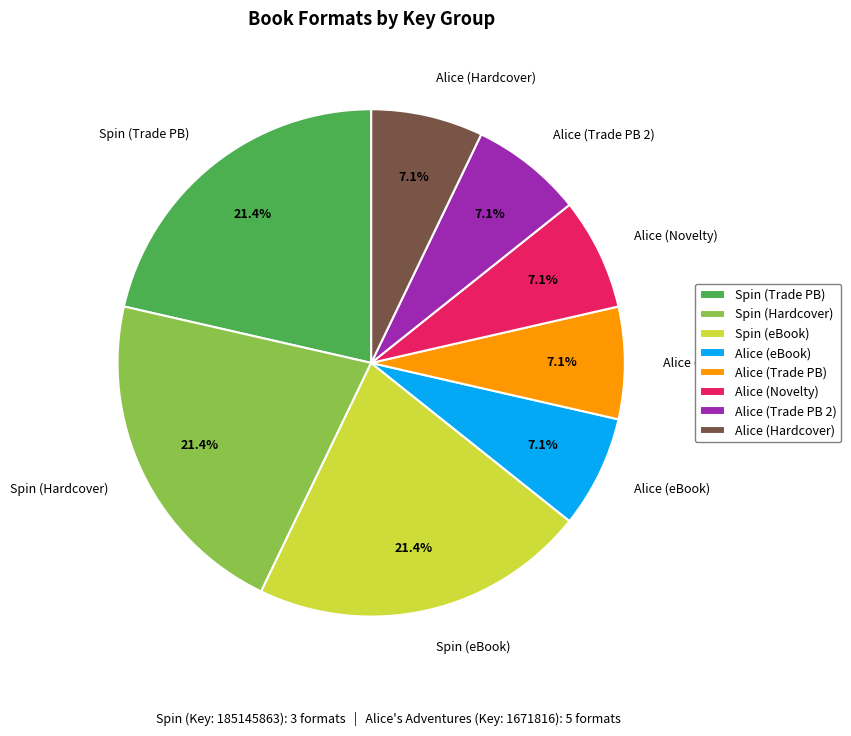

What is the total percentage of Alice (Trade PB 2) and Spin (Trade PB)?

28.6%